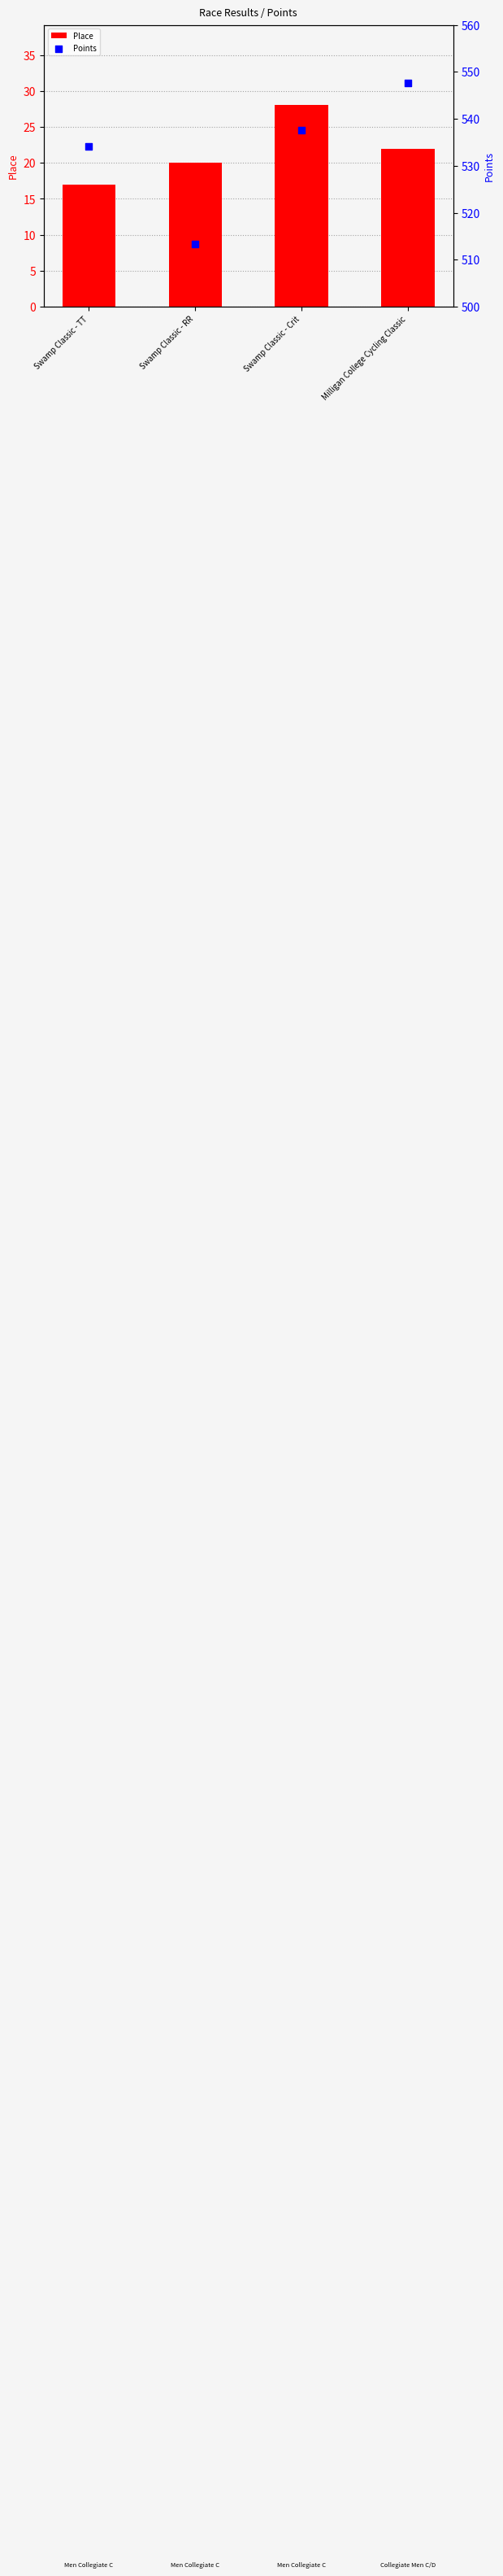

Which series reaches the maximum Y coordinate?

Points